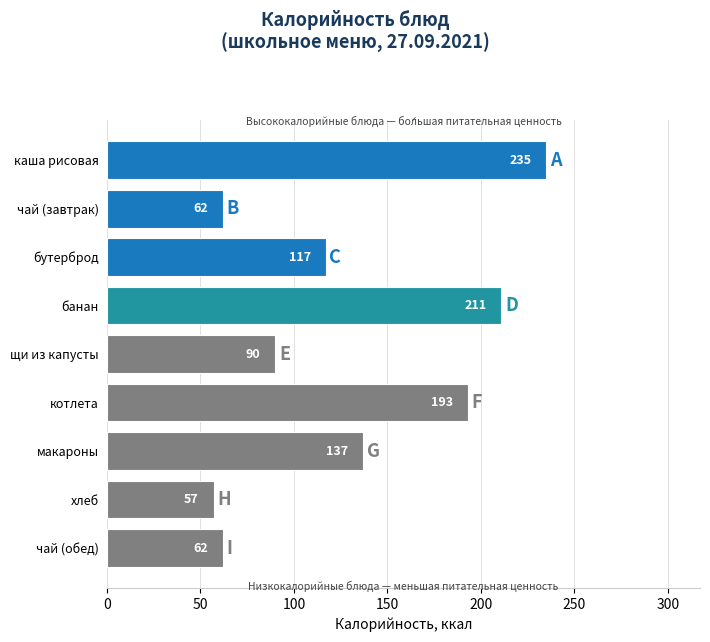

What is the difference between the maximum and minimum values?

178